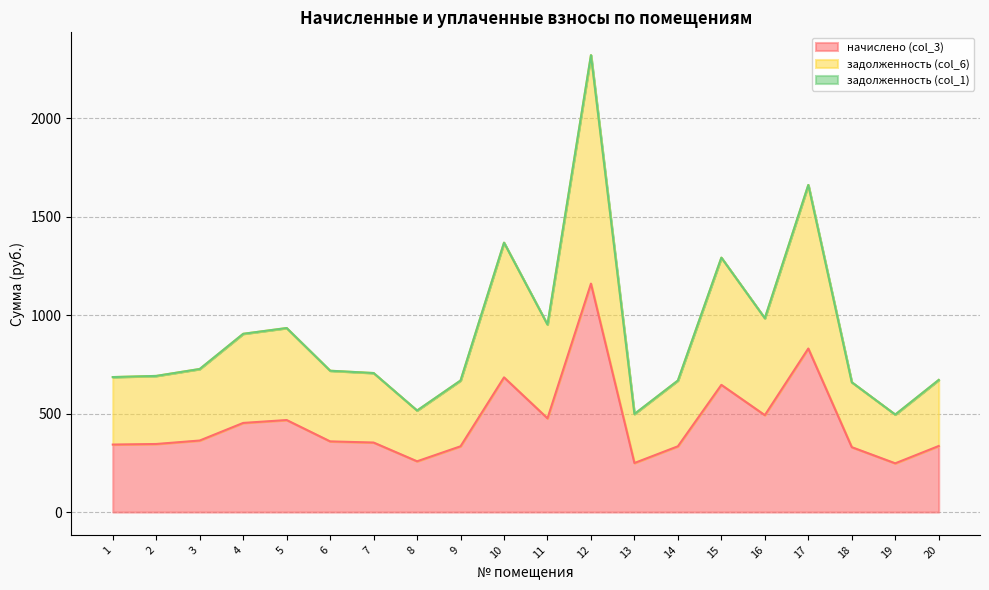

Does the chart display data point markers on the line(s)?

No